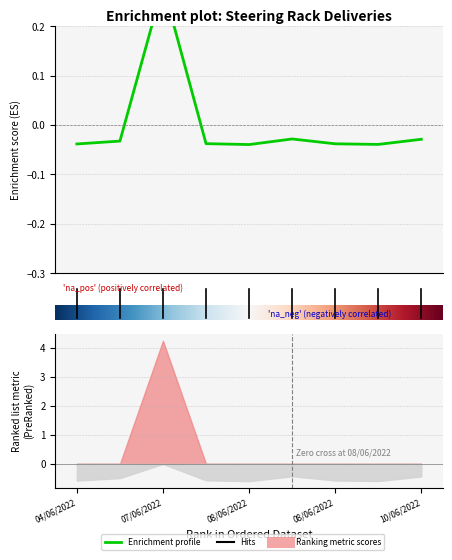

Which label corresponds to the smallest value in the chart?

4